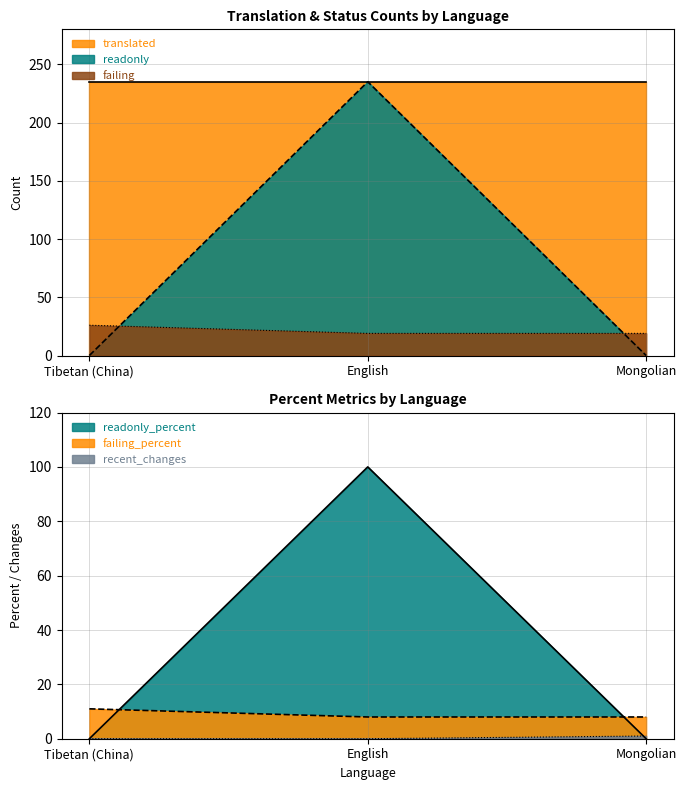

True or false: failing has a value of 26 at Tibetan (China).

True